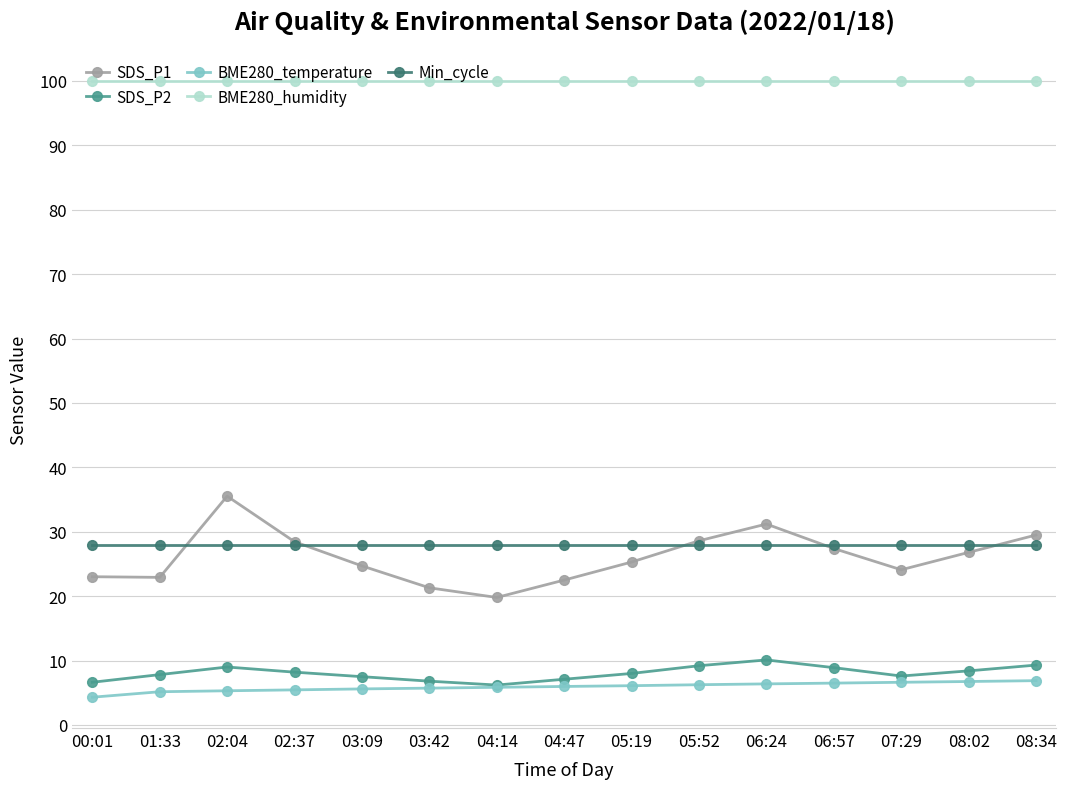

True or false: SDS_P2 and Min_cycle cross at least once.

False